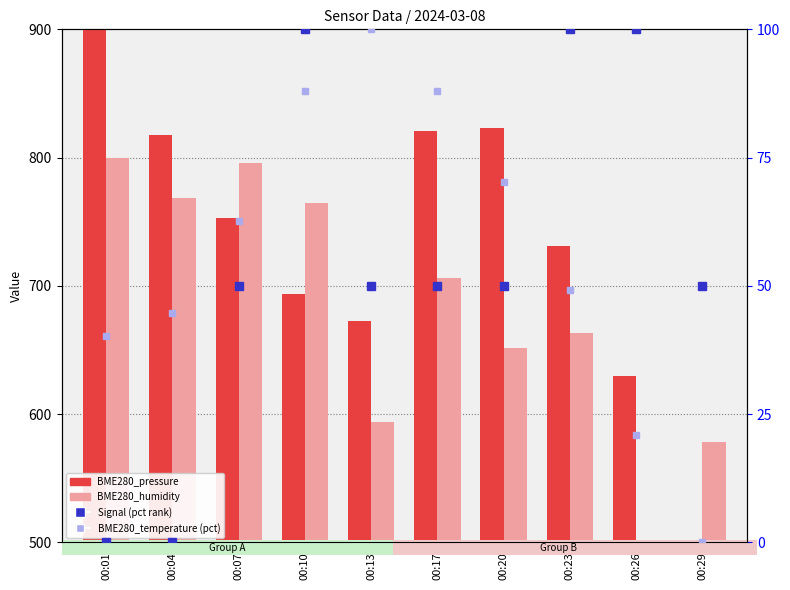

List the series in order of their peak value, lowest first.

Signal (pct rank), BME280_temperature (pct), BME280_humidity, BME280_pressure